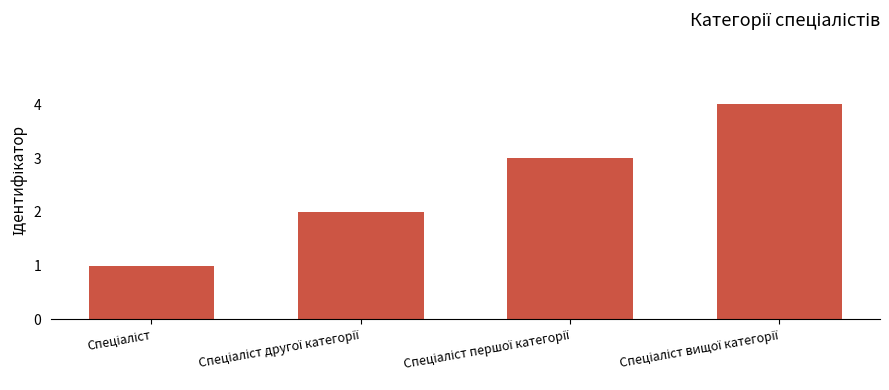

How many data points are less than 3?

2